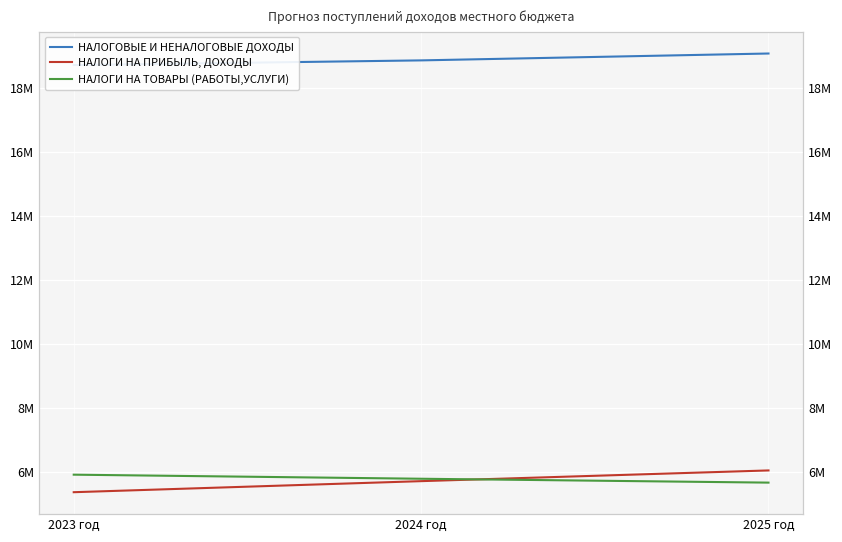

Read the НАЛОГИ НА ТОВАРЫ (РАБОТЫ,УСЛУГИ) value at 2023 год, to the nearest 100.

5907300